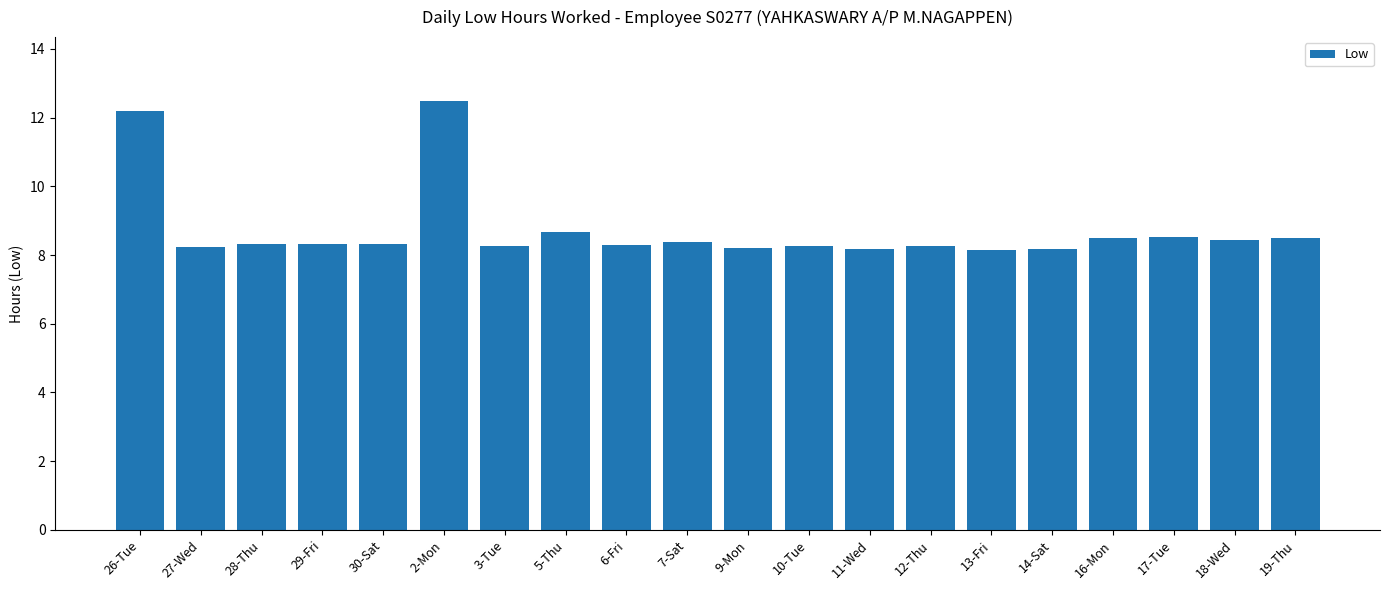

What is the approximate value at 6-Fri?

8.3